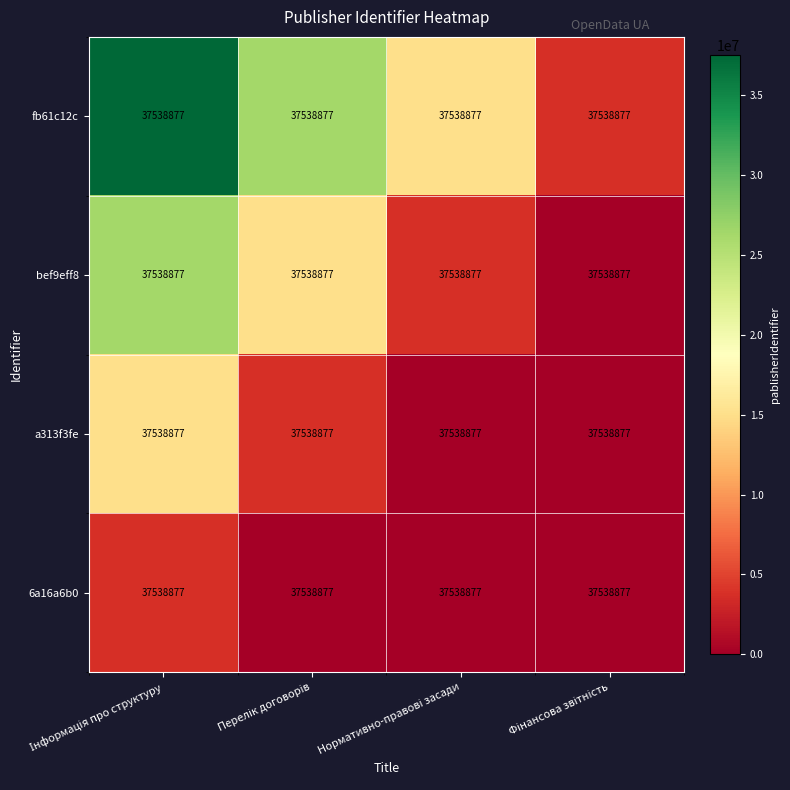

Which series has the largest total across all categories?

fb61c12c